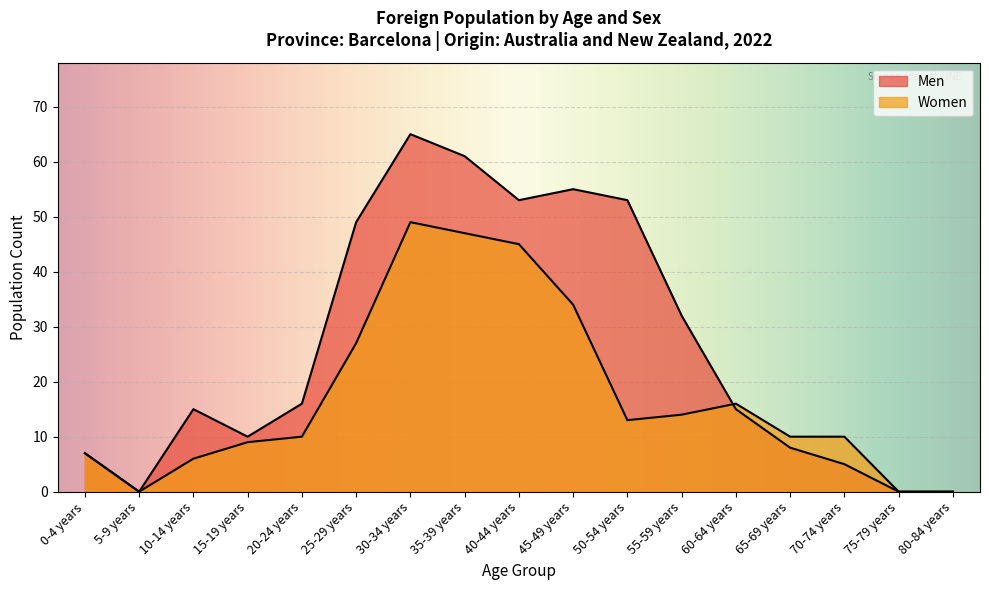

Where is the first local minimum for Men?

5-9 years